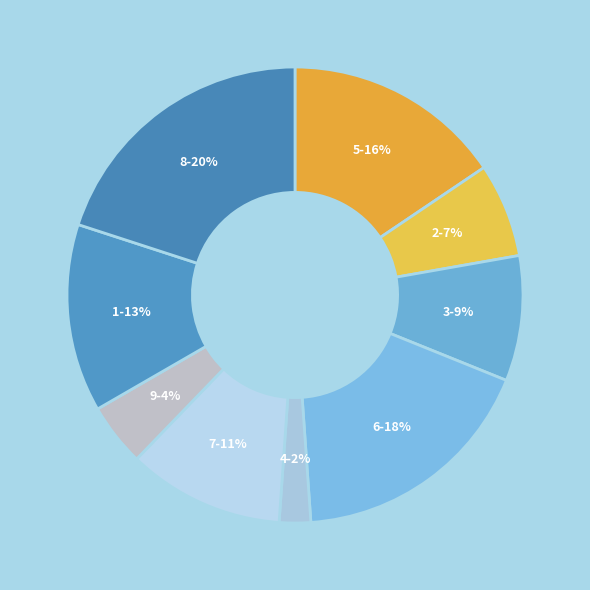

Between 8 and 6, which is larger?

8